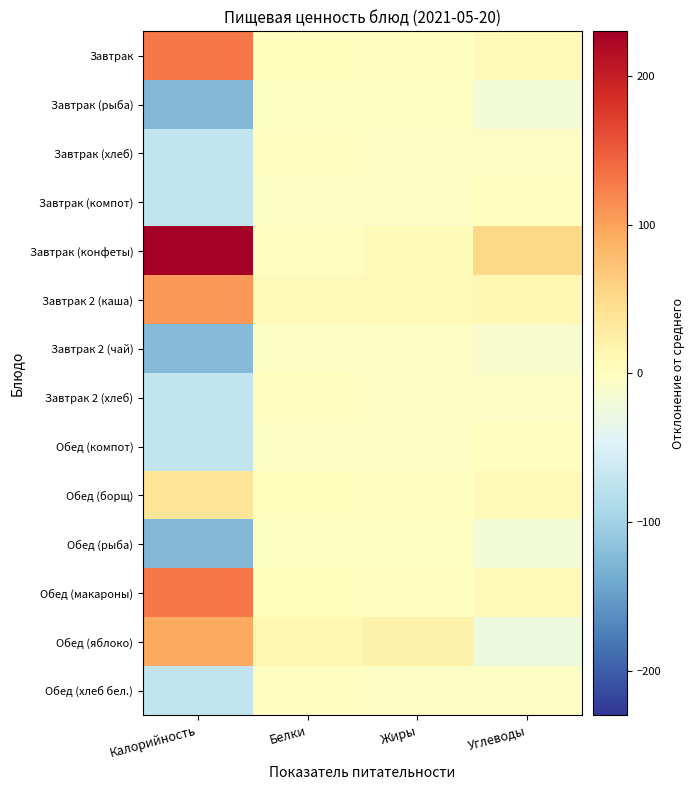

Which has a higher value, Углеводы or Калорийность?

Калорийность